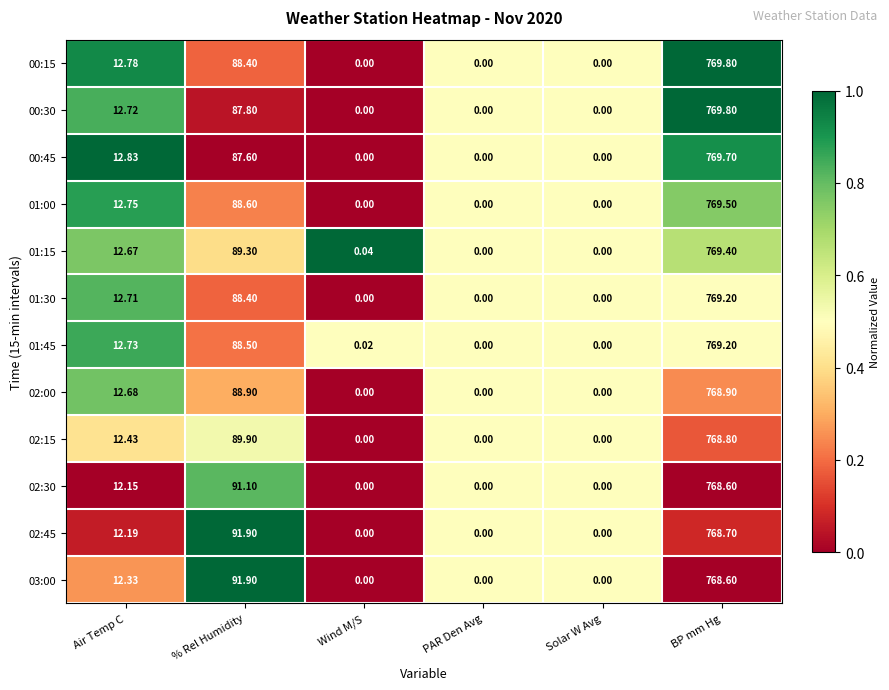

Between Air Temp C and % Rel Humidity, which series saw the biggest shift?

02:45